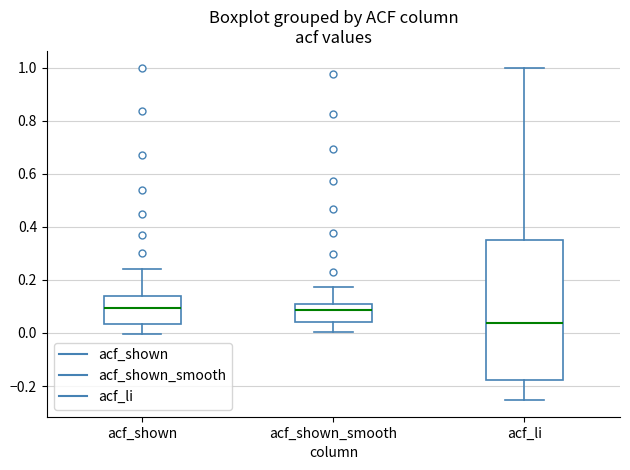

Reading left to right, transcribe this box plot: for each box, give where its median line is, the range the box spans, and where its two whiskers end, as read against the y-axis. The values are not printed on the chart, so give them approximately, as read against the axis.

acf_shown: median 0.10, box 0.04 to 0.14, whiskers 0.00 to 0.24
acf_shown_smooth: median 0.08, box 0.04 to 0.10, whiskers 0.00 to 0.18
acf_li: median 0.04, box -0.18 to 0.34, whiskers -0.26 to 1.00